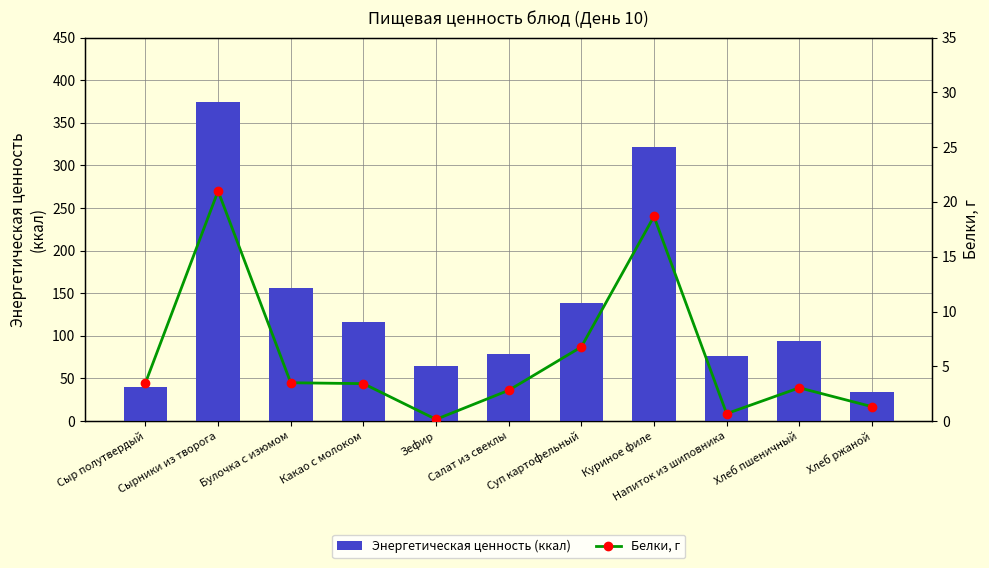

What is the label of the 7th bar from the right?

Зефир